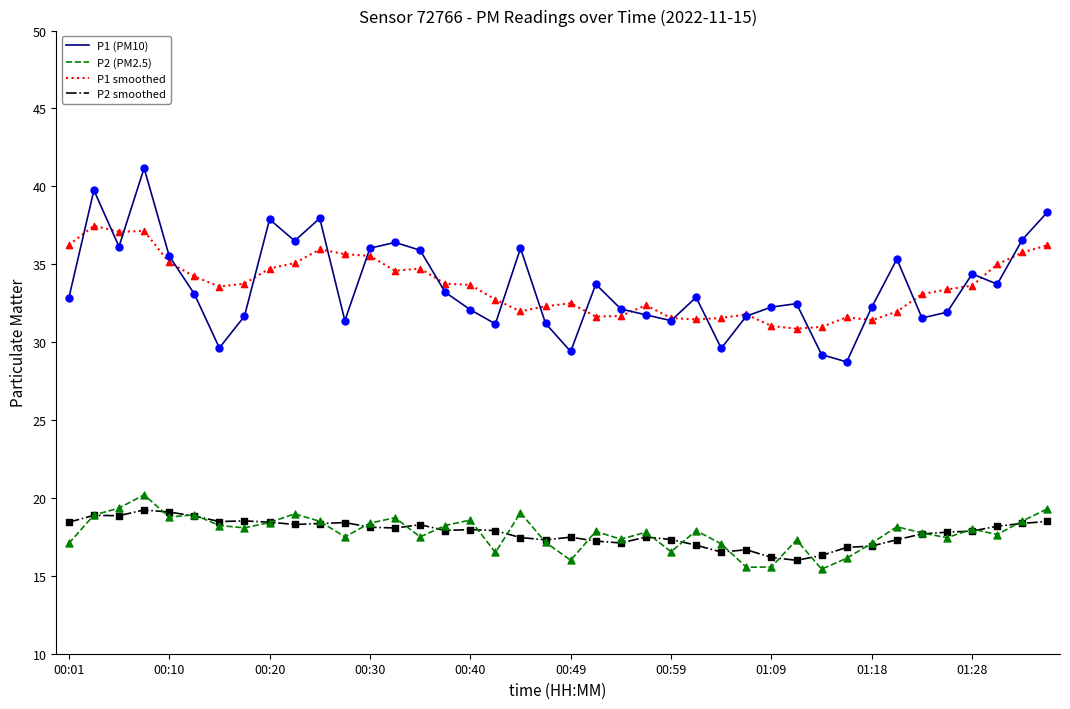

What are all the series names shown in the legend?

P1 (PM10), P2 (PM2.5), P1 smoothed, P2 smoothed